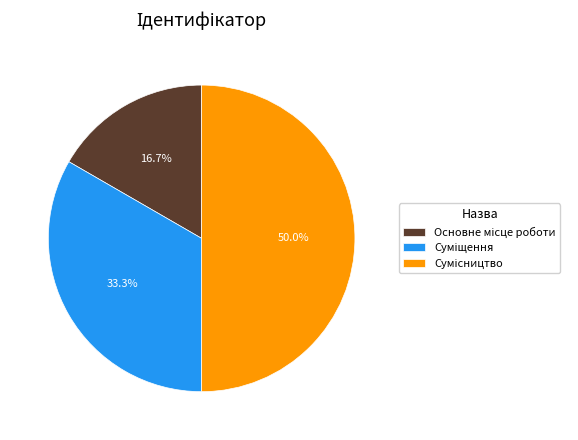

How many slices are in this pie chart?

3